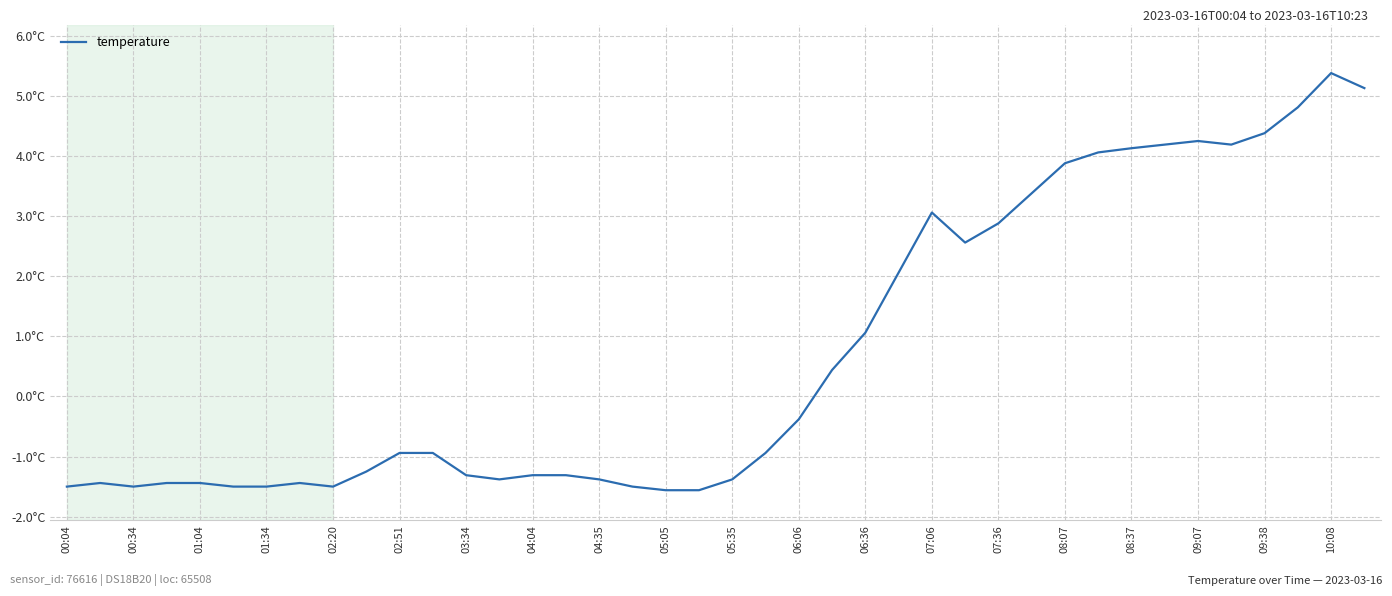

Does the chart have visible grid lines?

Yes